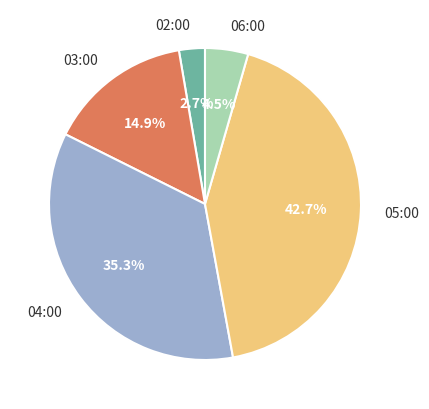

True or false: 02:00 accounts for 3% of the total.

True